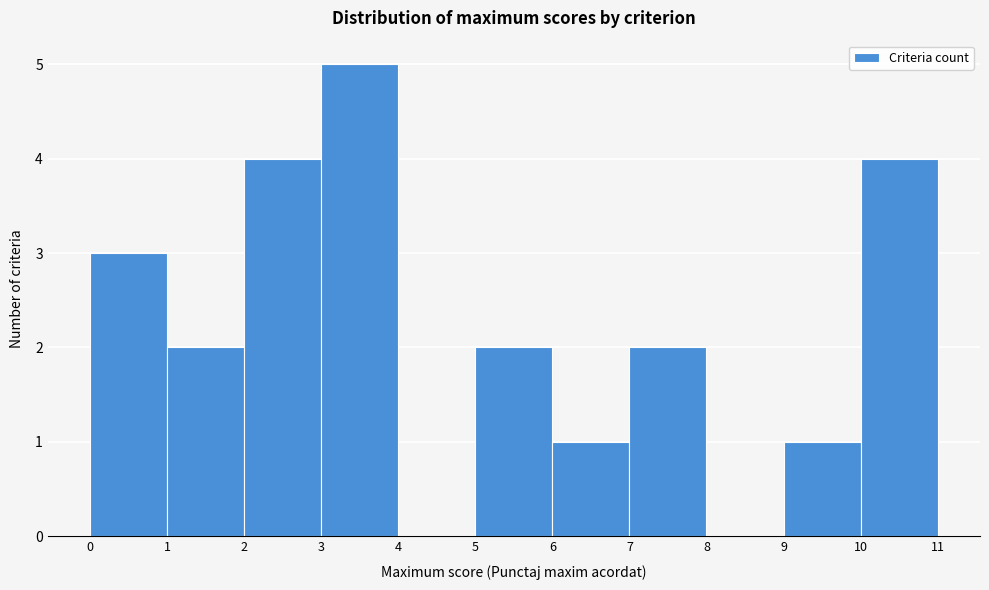

Reading left to right, list every bar in this chart as the range it spans on the x-axis followed by its height. The values are not printed on the chart, so give them approximately, as read against the axis.

0 to 1: 3
1 to 2: 2
2 to 3: 4
3 to 4: 5
4 to 5: 0
5 to 6: 2
6 to 7: 1
7 to 8: 2
8 to 9: 0
9 to 10: 1
10 to 11: 4